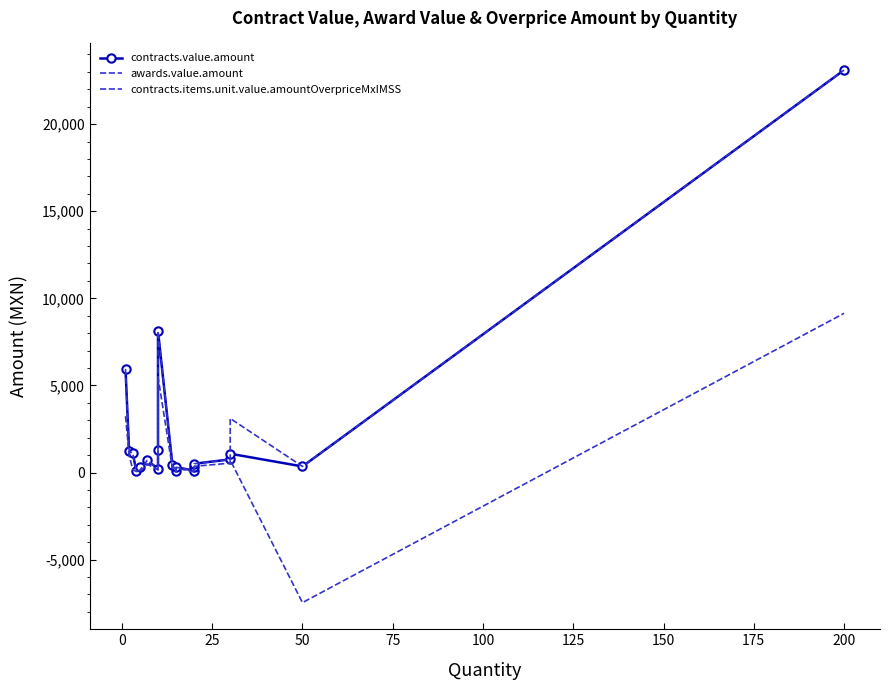

The awards.value.amount series shows 415.7 at 25. True or false?

False